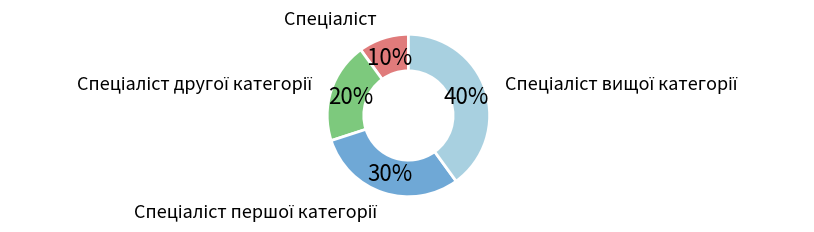

Is there a majority slice in this chart?

No